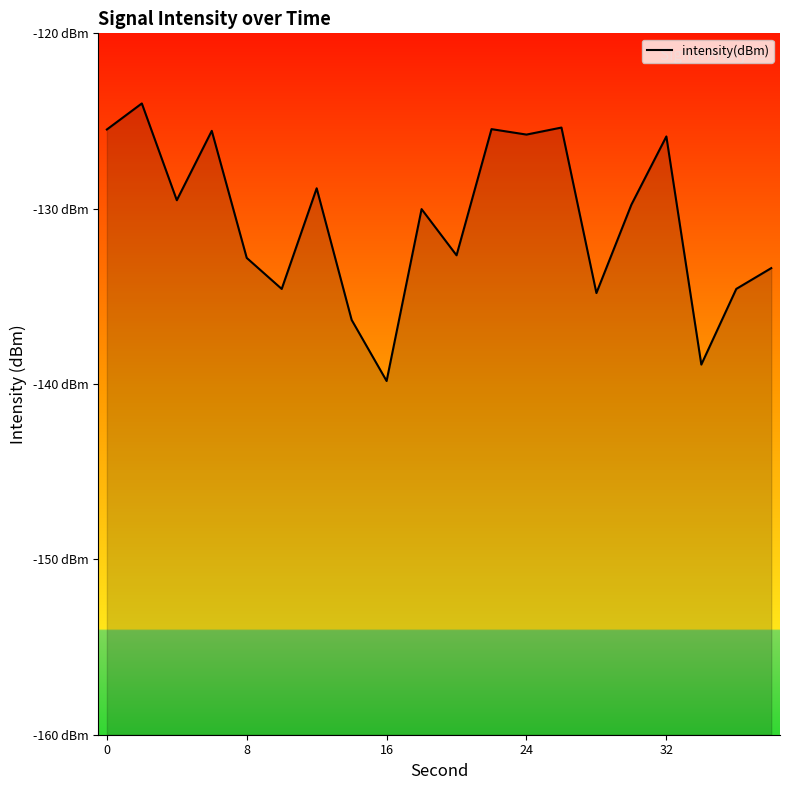

What is the sum of all values?

-2613.6